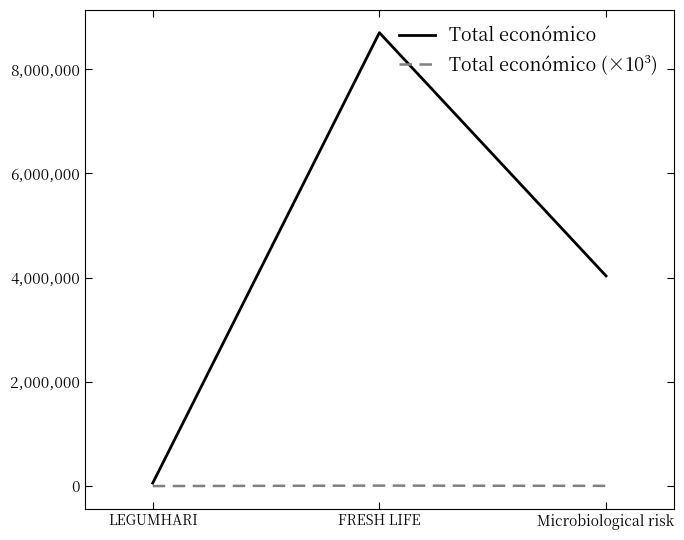

At how many categories does at least one series exceed 1309307?

2